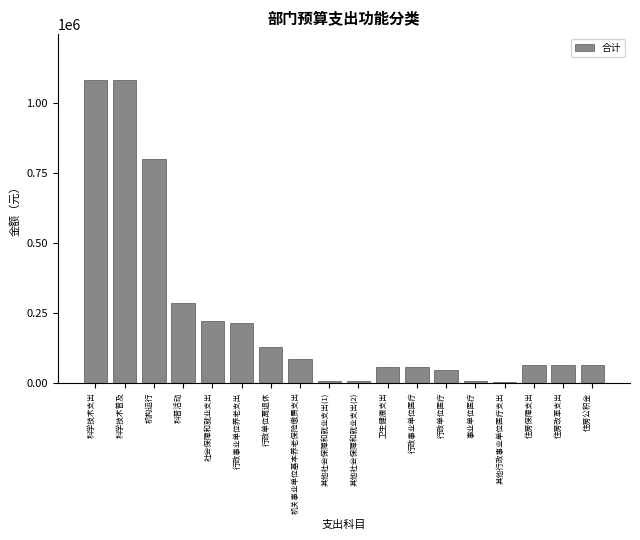

What is the approximate value at 行政事业单位养老支出?

213547.6